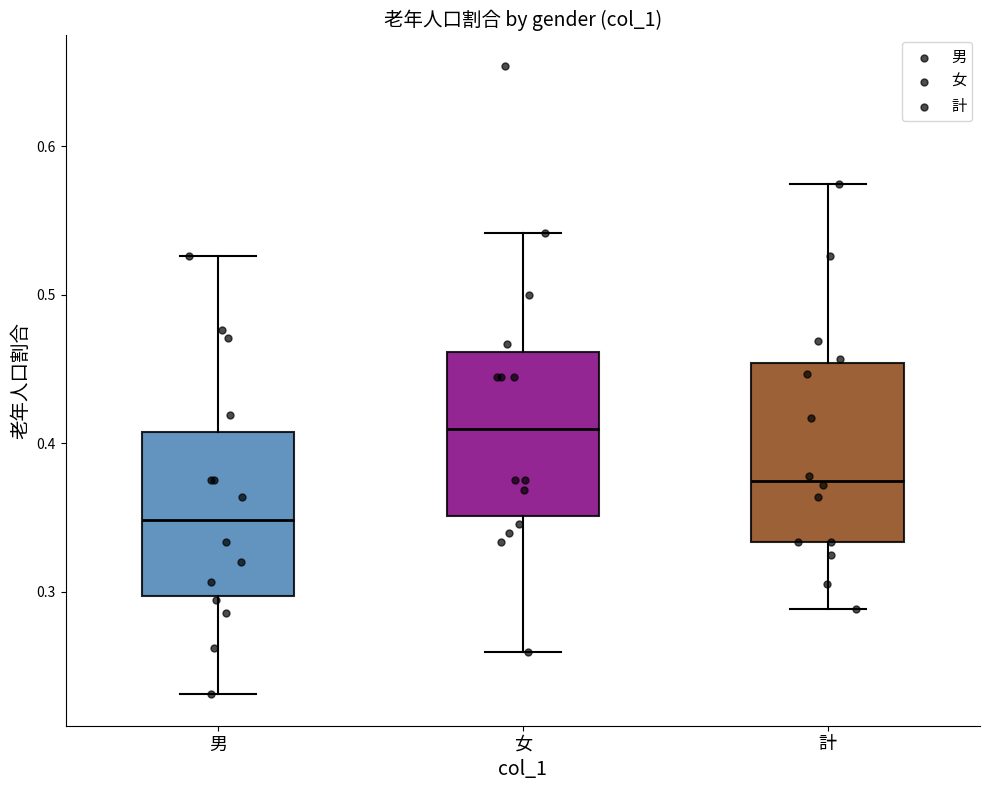

Which box is the tallest, from its lower edge to its upper edge?

計